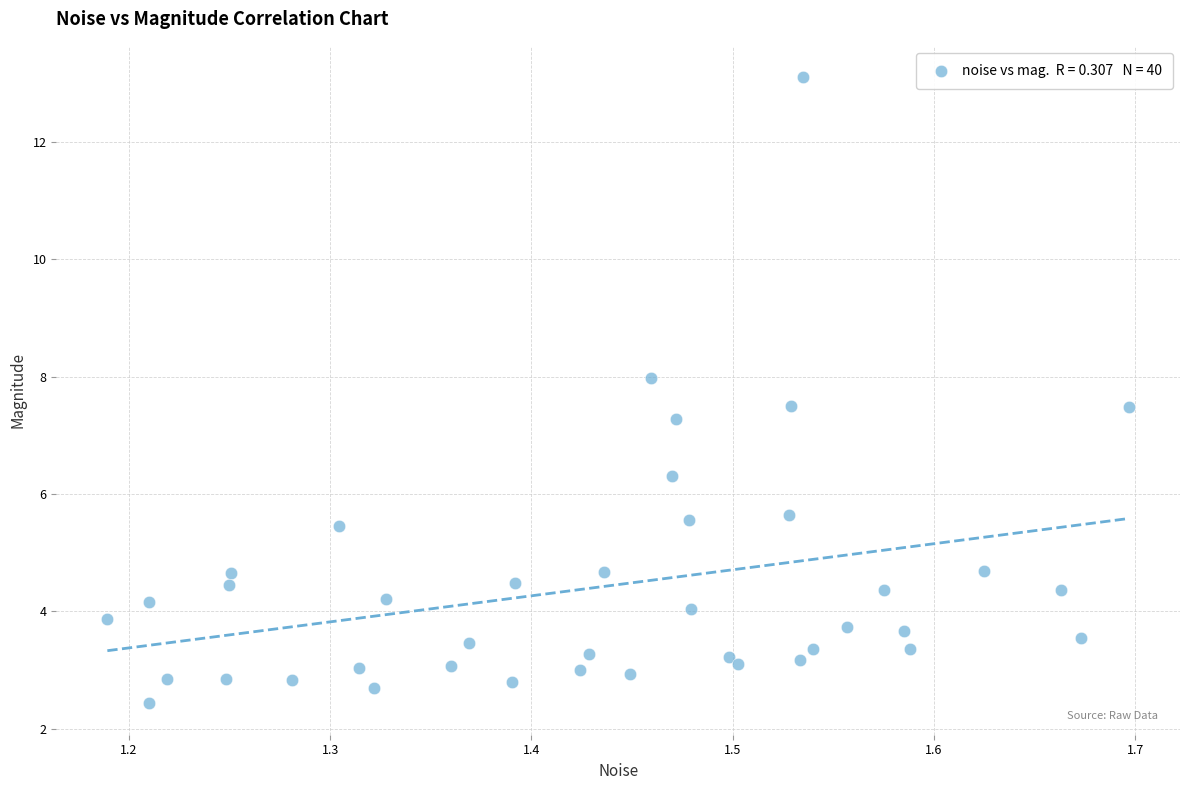

What Y value in the scatter plot is closest to 7?

7.3